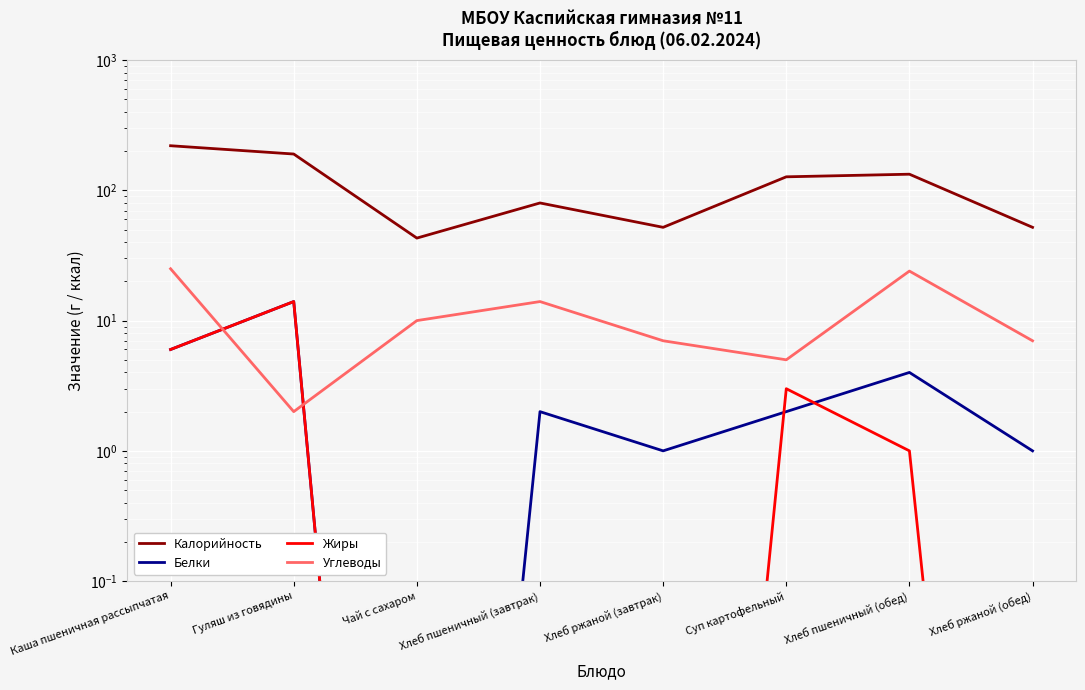

Reading left to right, what are all the values shown in this chart?

Калорийность: 220.0	190.0	43.0	80.0	52.0	127.0	133.0	52.0
Белки: 6.0	14.0	0.0	2.0	1.0	2.0	4.0	1.0
Жиры: 6.0	14.0	0.0	0.0	0.0	3.0	1.0	0.0
Углеводы: 25.0	2.0	10.0	14.0	7.0	5.0	24.0	7.0